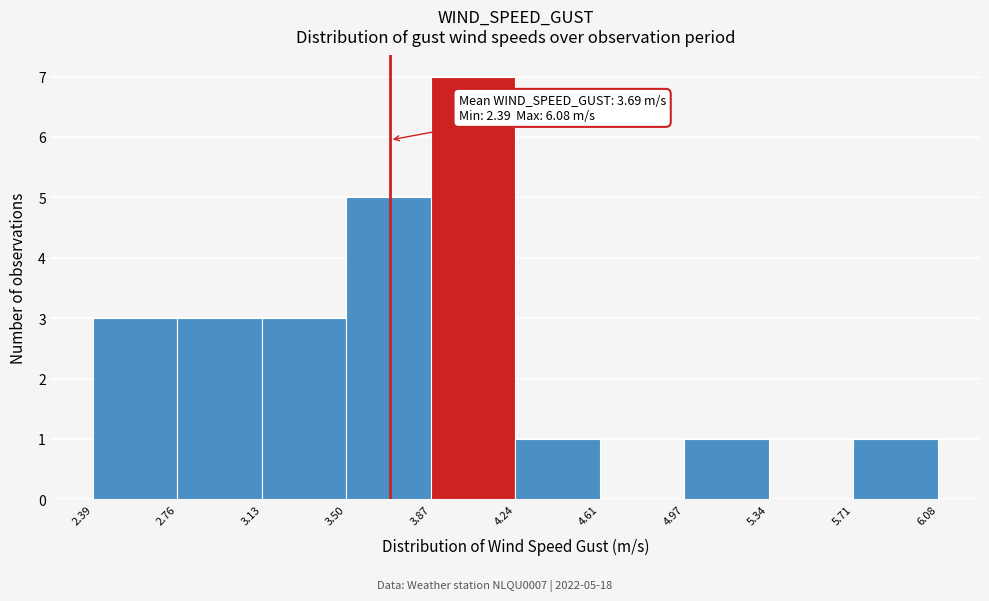

Over which range of the x-axis is the bar tallest?

3.87 to 4.24